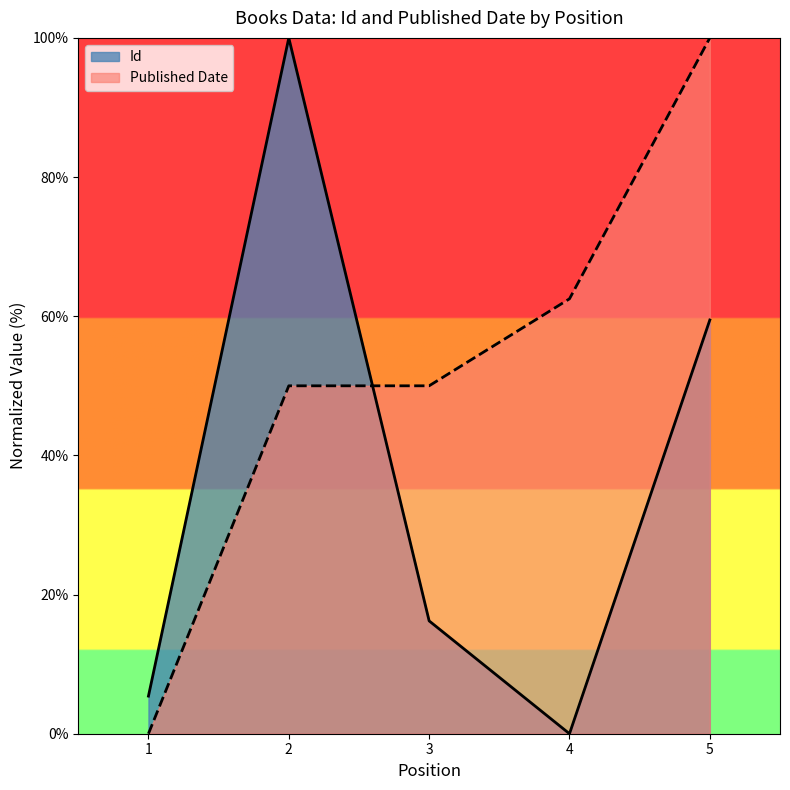

True or false: Published Date has more than 0 interior local peaks.

False